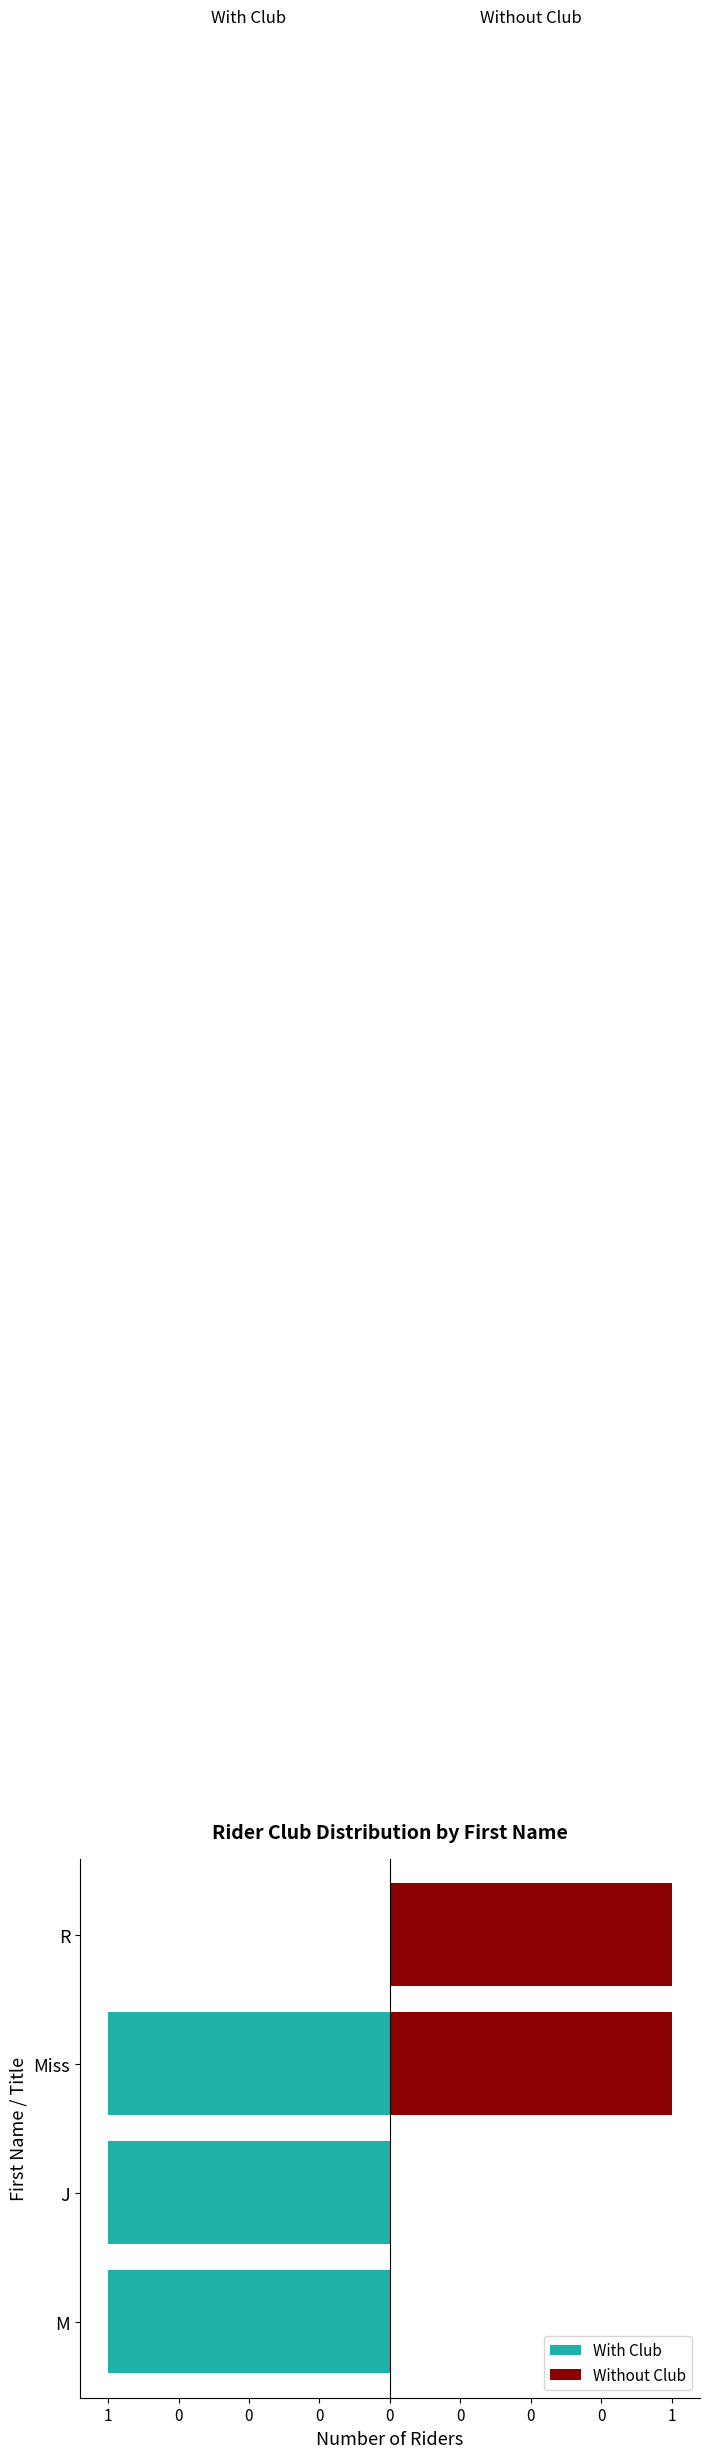

How many distinct data groups are displayed?

2